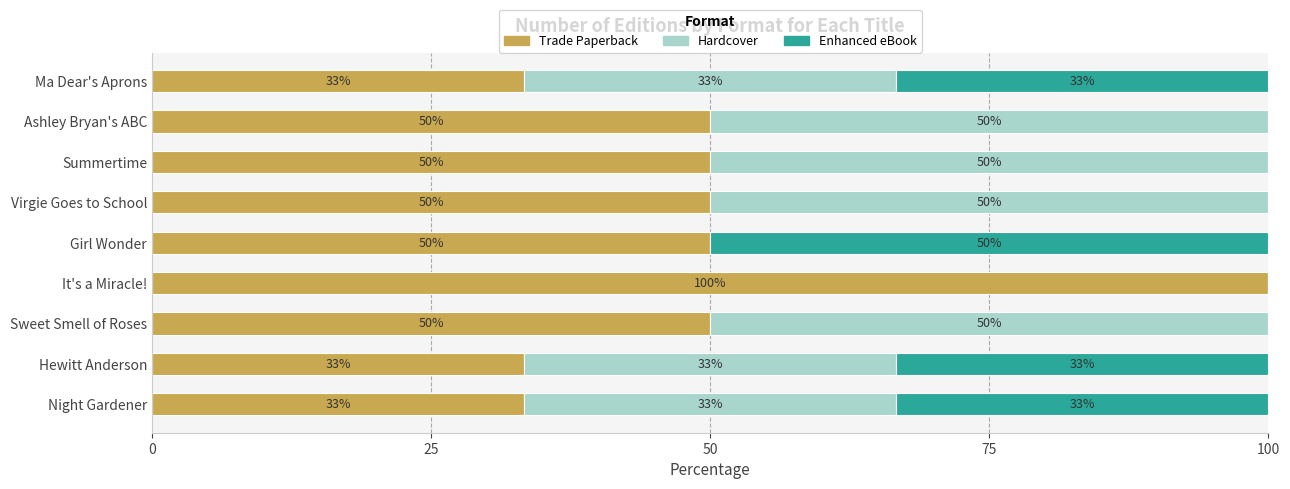

Which category has the highest value in the Trade Paperback series?

It's a Miracle!